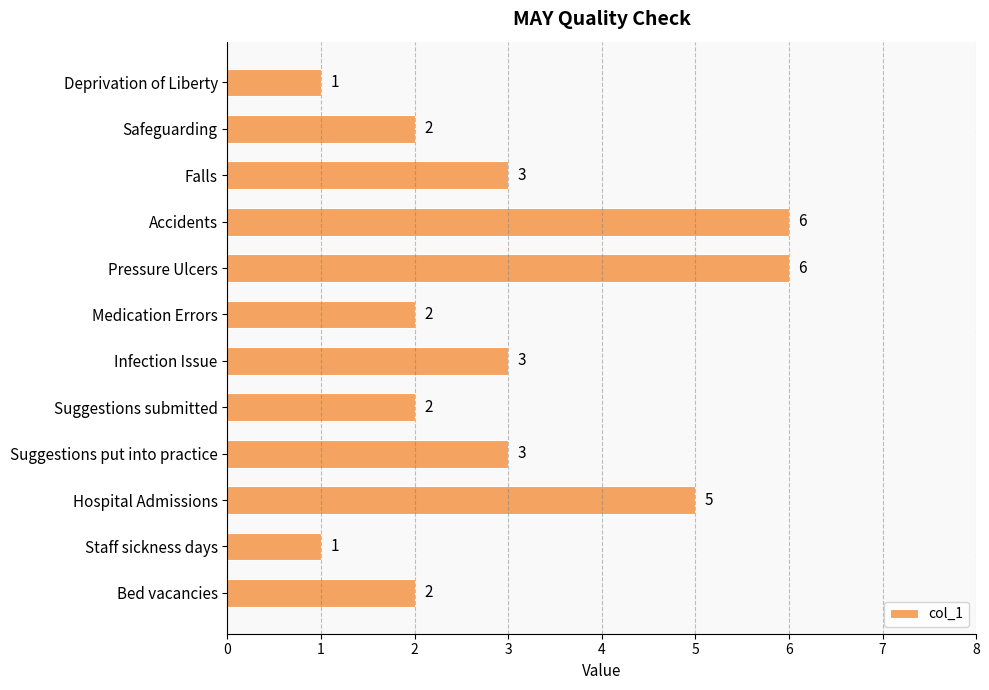

True or false: the data shows 6 at Accidents.

True